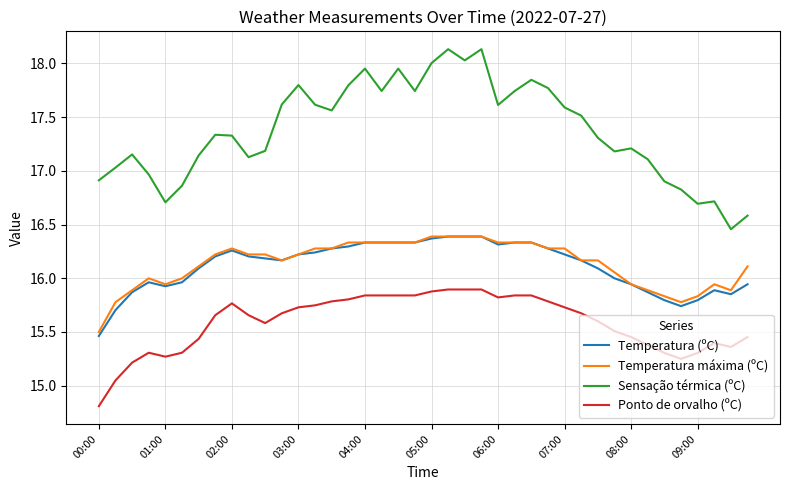

What is the difference between the maximum and minimum values in the Temperatura (ºC) series?

0.9